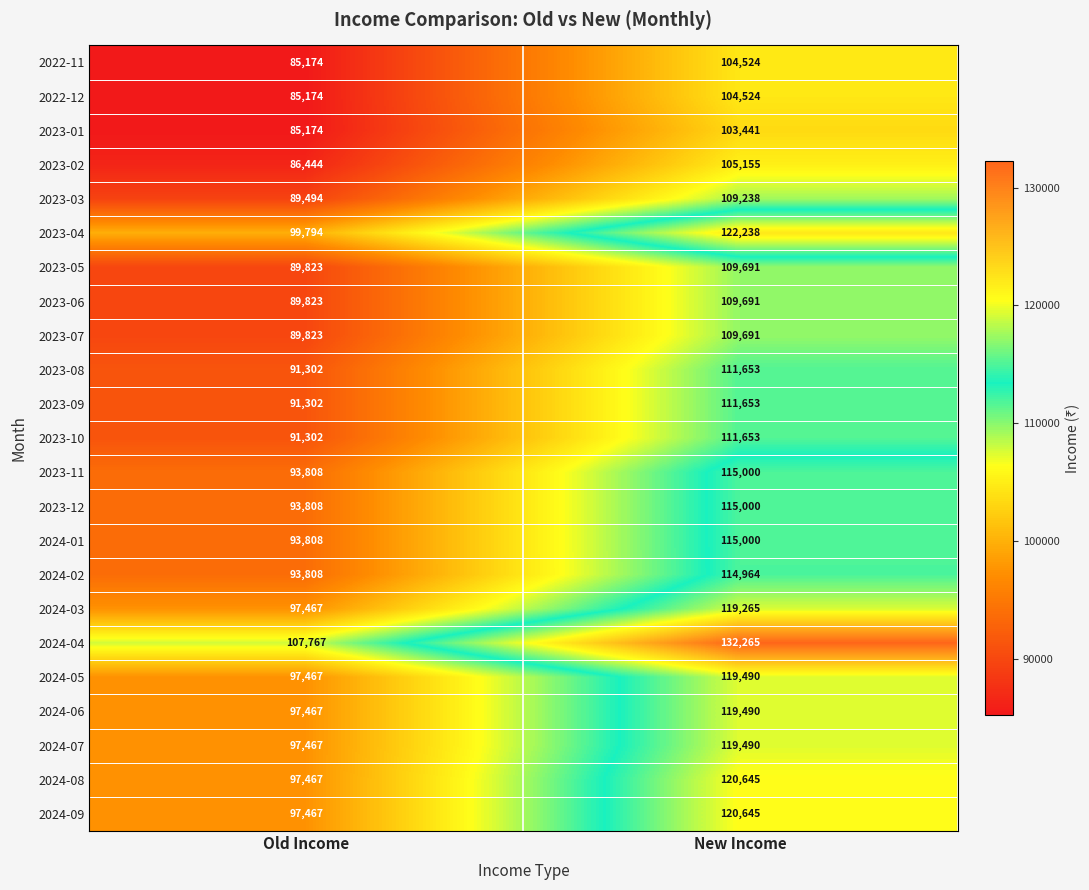

Read the 2024-01 value at Old Income, to the nearest 100.

93800